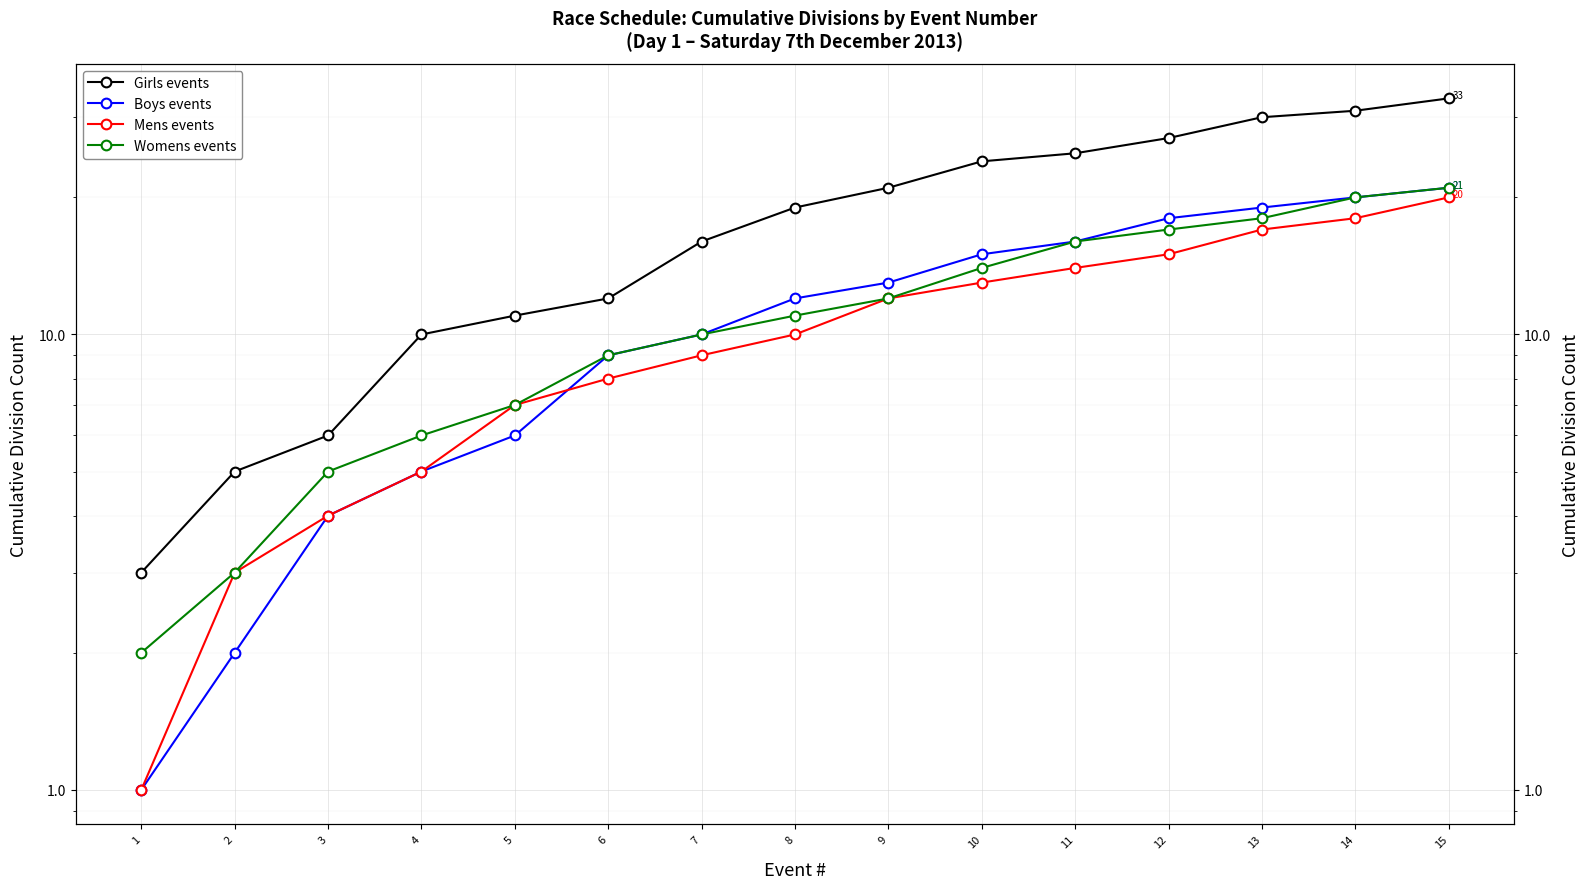

Read the Girls events value at 7, to the nearest 5.

15